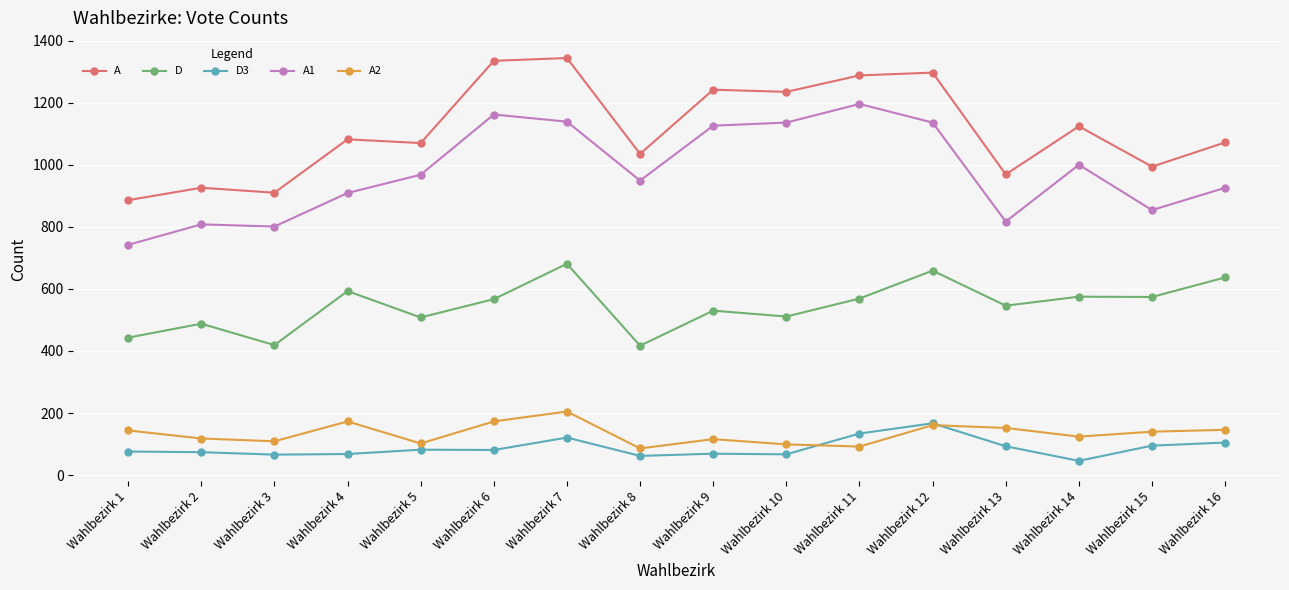

What is the sum of the A2 values at Wahlbezirk 1 and Wahlbezirk 8?

230